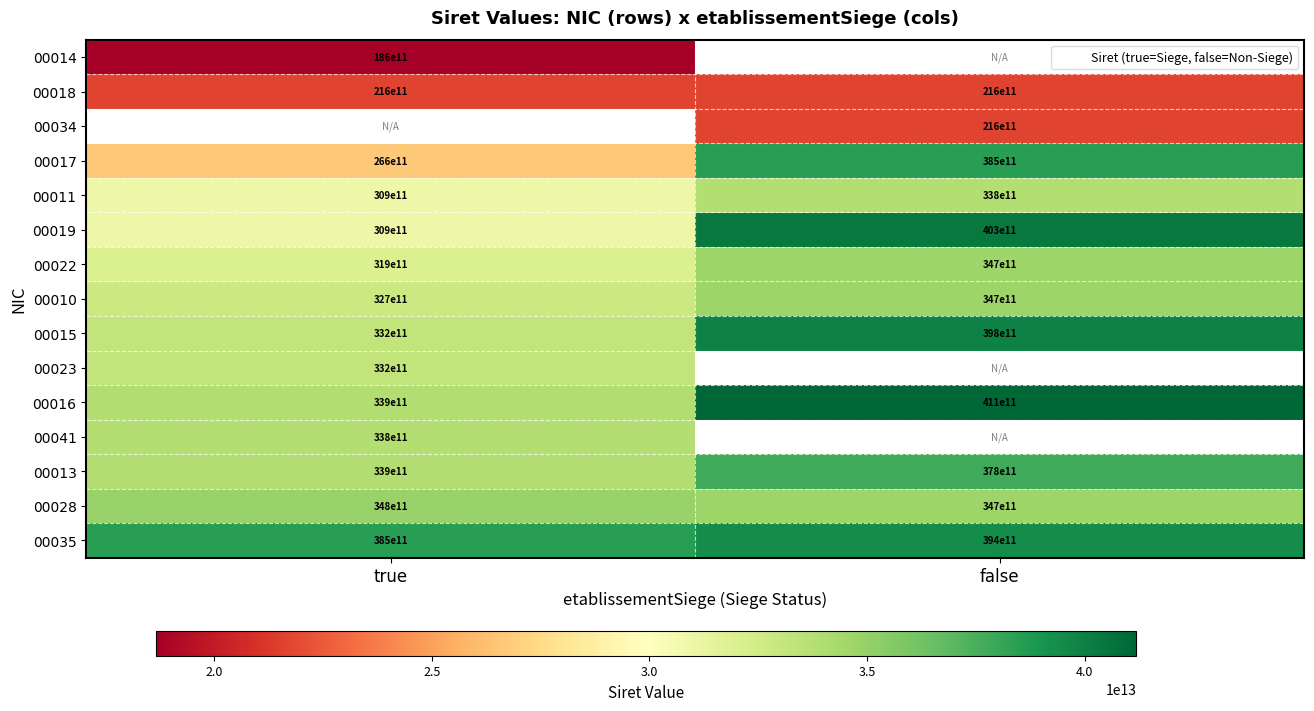

Which series changed the most between true and false?

00017